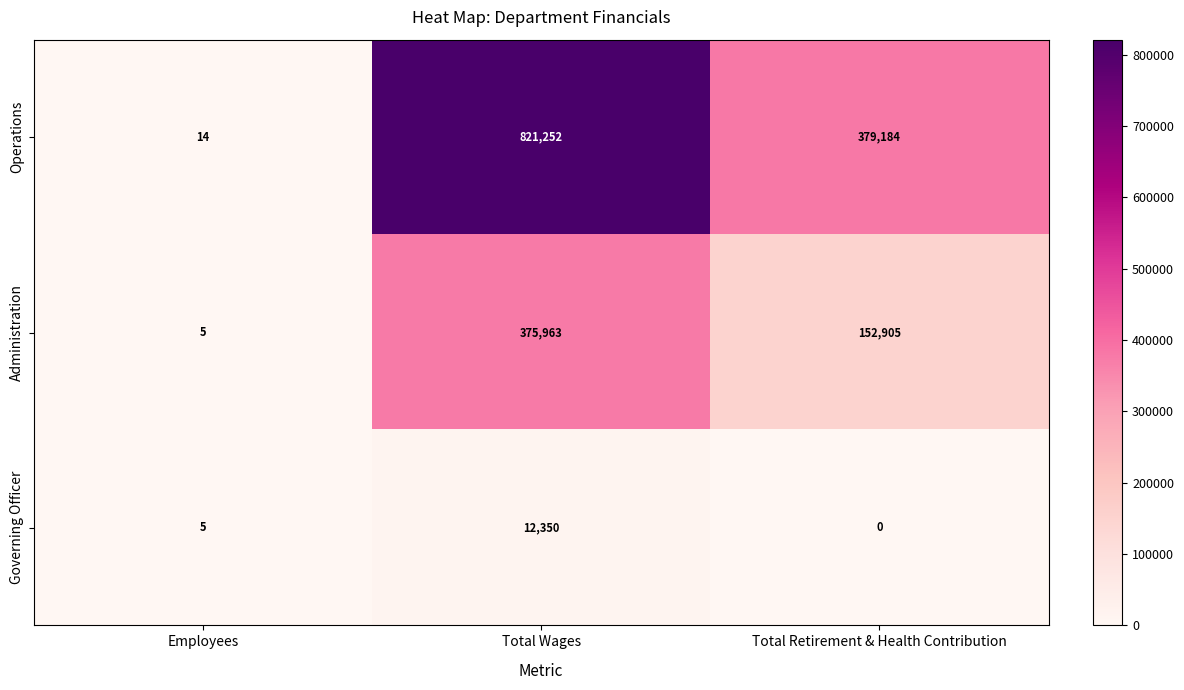

What is the difference between the Administration values at Total Wages and Total Retirement & Health Contribution?

223058